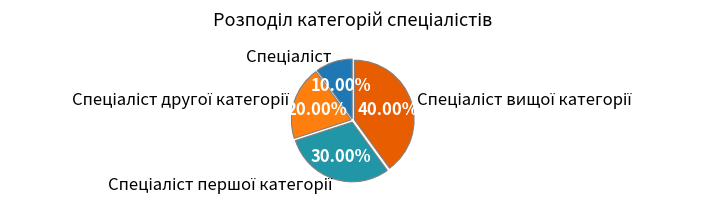

Is there a majority slice in this chart?

No